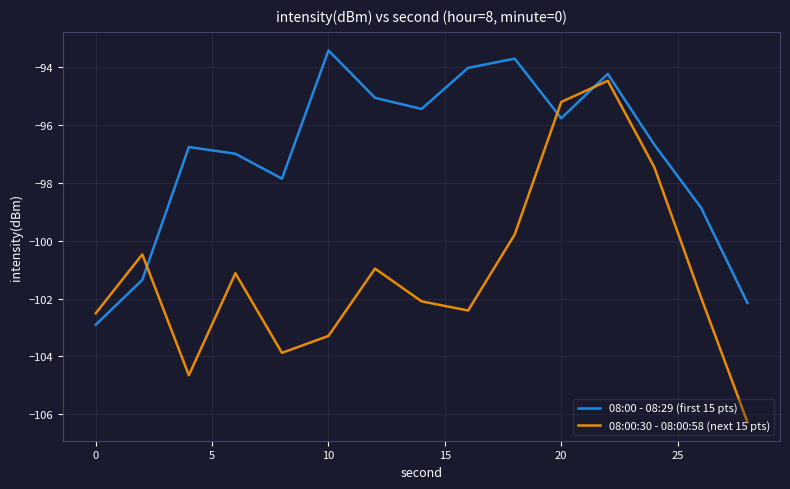

Which series has the widest spread of values?

08:00:30 - 08:00:58 (next 15 pts)